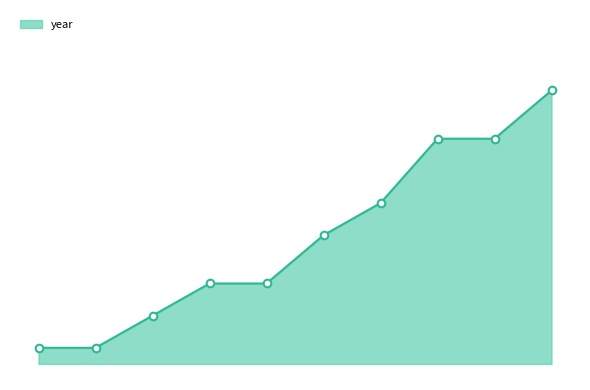

Is this an area chart (filled region under the line)?

Yes